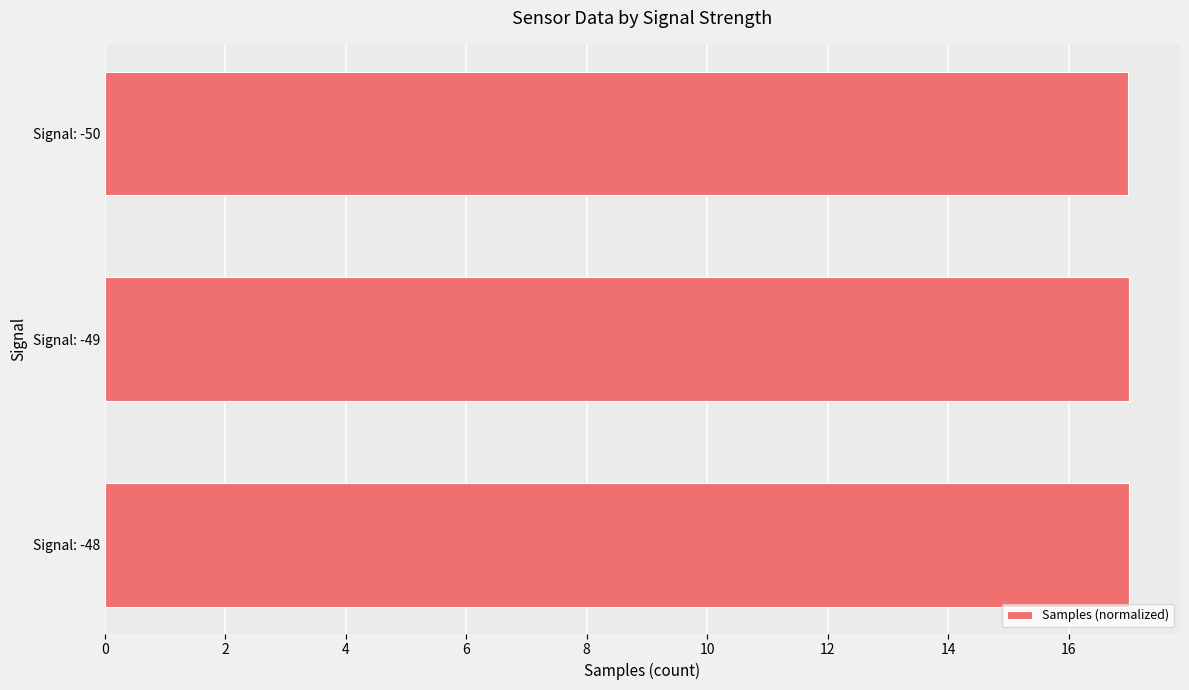

How many data points does each series have?

3